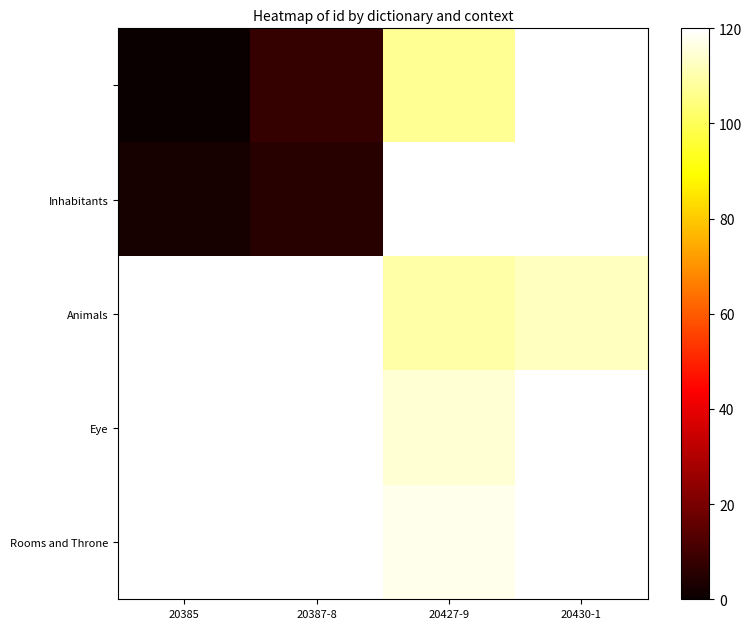

What is the greatest value displayed?

120.0